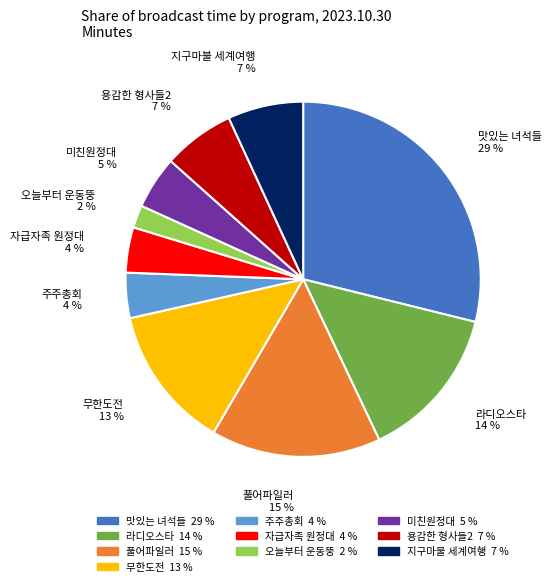

Is there any slice that represents more than half of the pie?

No